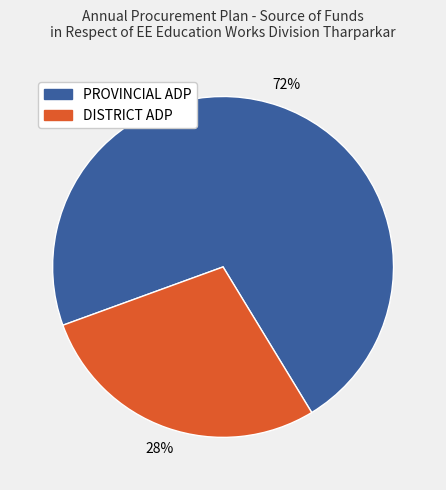

Rank the categories by value from highest to lowest.

PROVINCIAL ADP, DISTRICT ADP